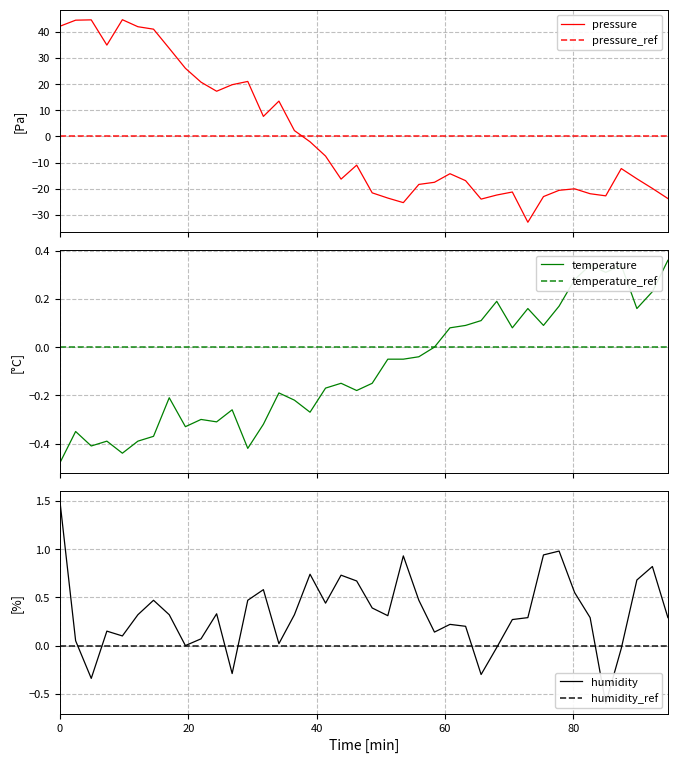

What is the maximum value for pressure?

44.7